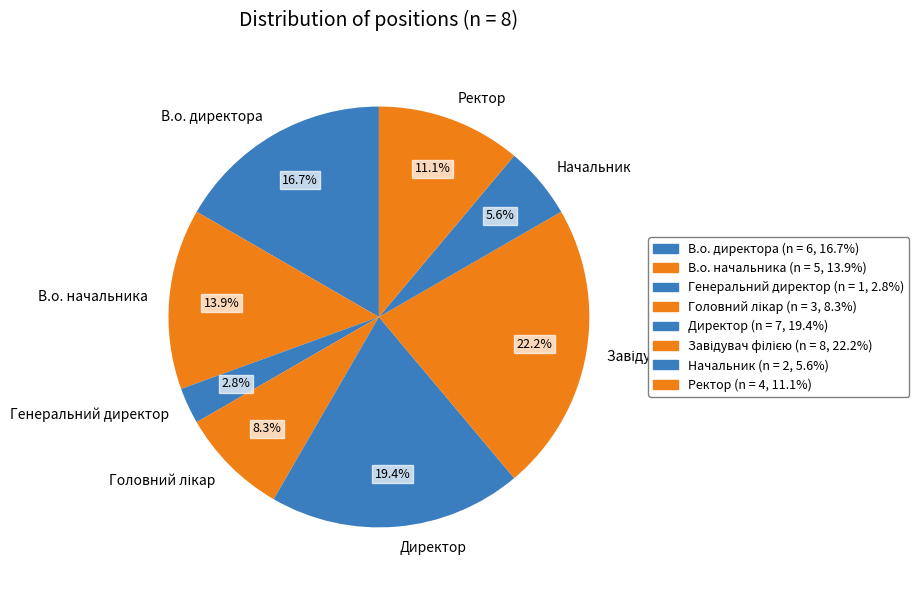

What is the smallest slice in the pie chart?

Генеральний директор